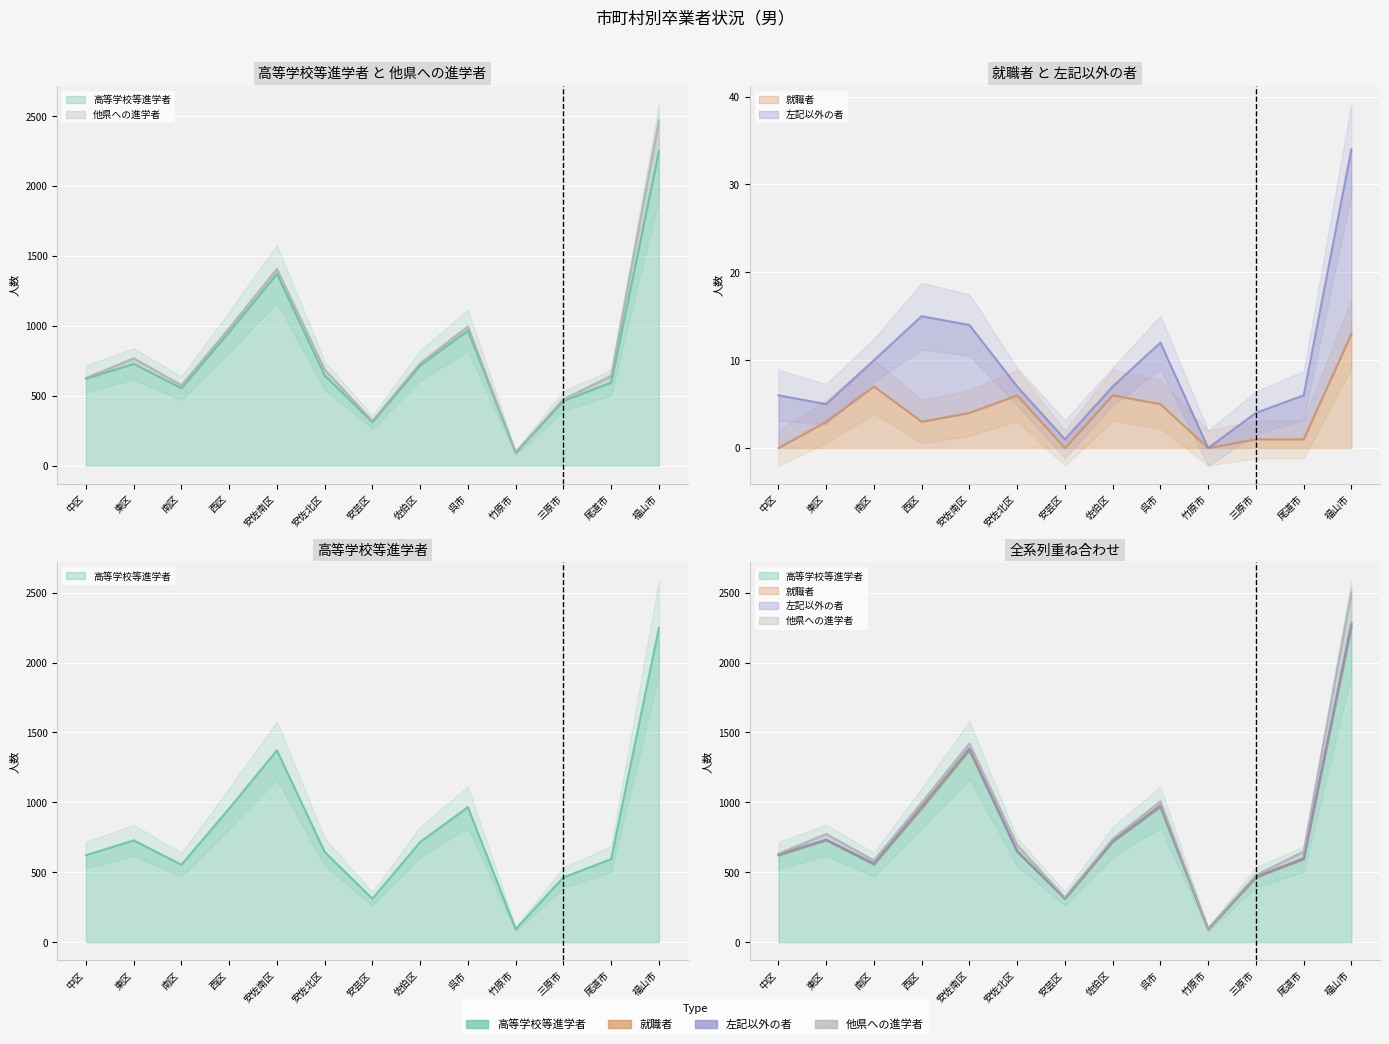

Count the number of categories in the chart.

13